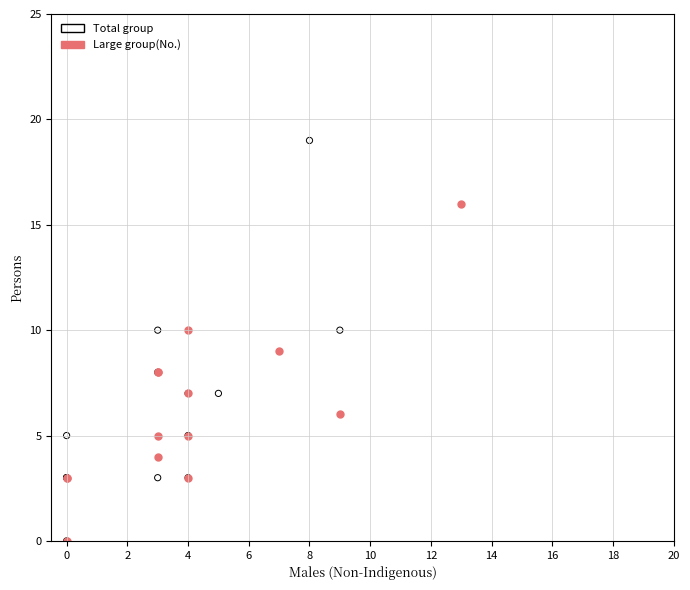

Which series contains the highest Y value?

Total group